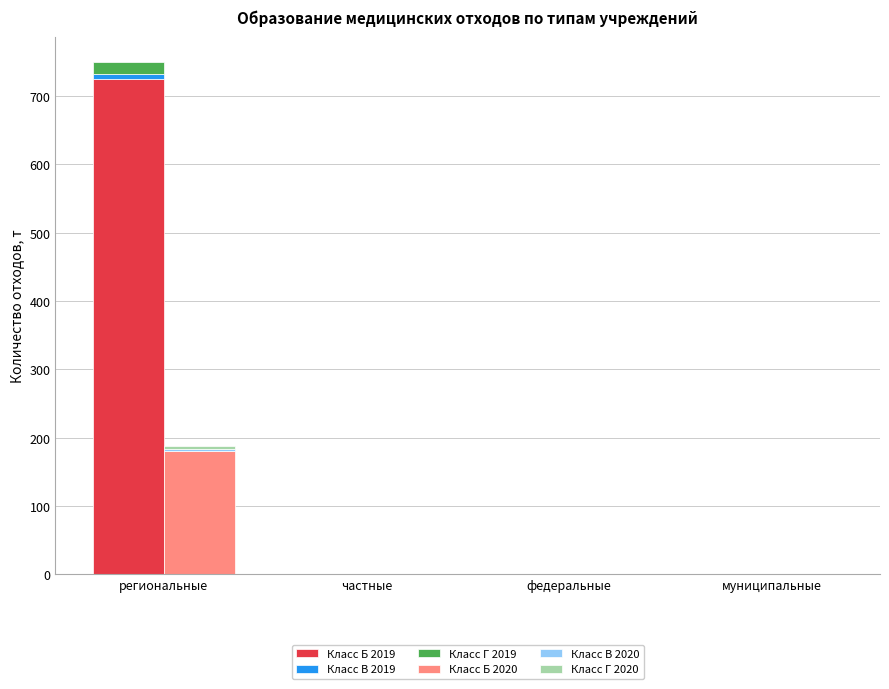

What is the label of the 1st bar from the left?

региональные